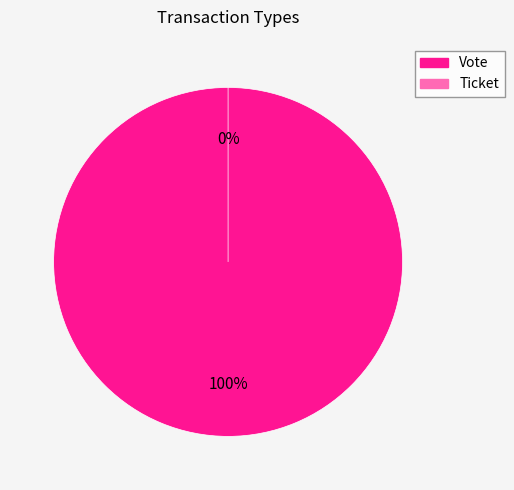

Which slice is the smallest?

Ticket